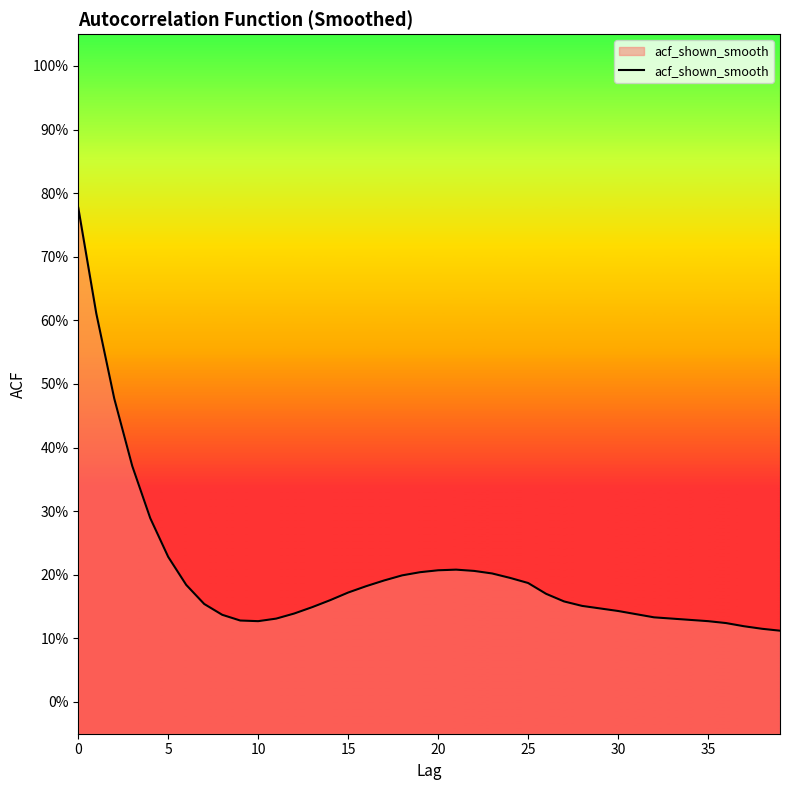

At which label is the value closest to 0?

39